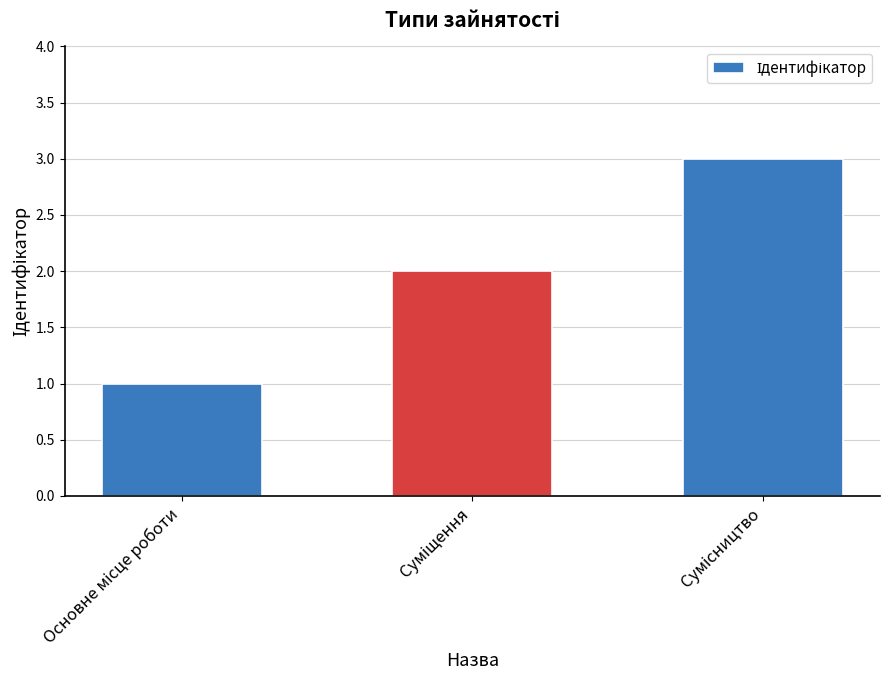

What is the greatest value displayed?

3